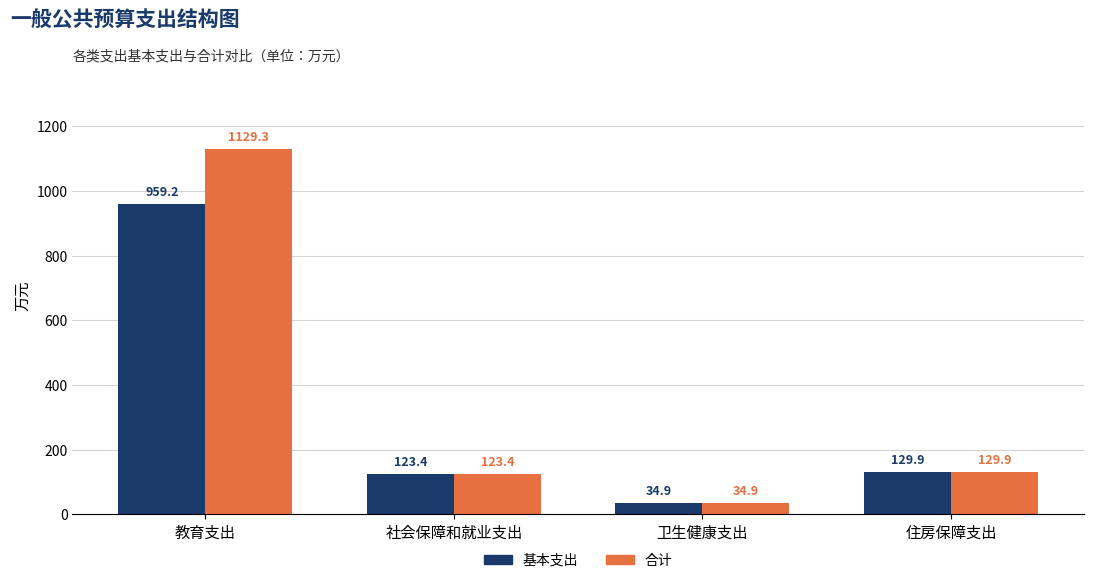

What is the smallest value displayed?

34.9